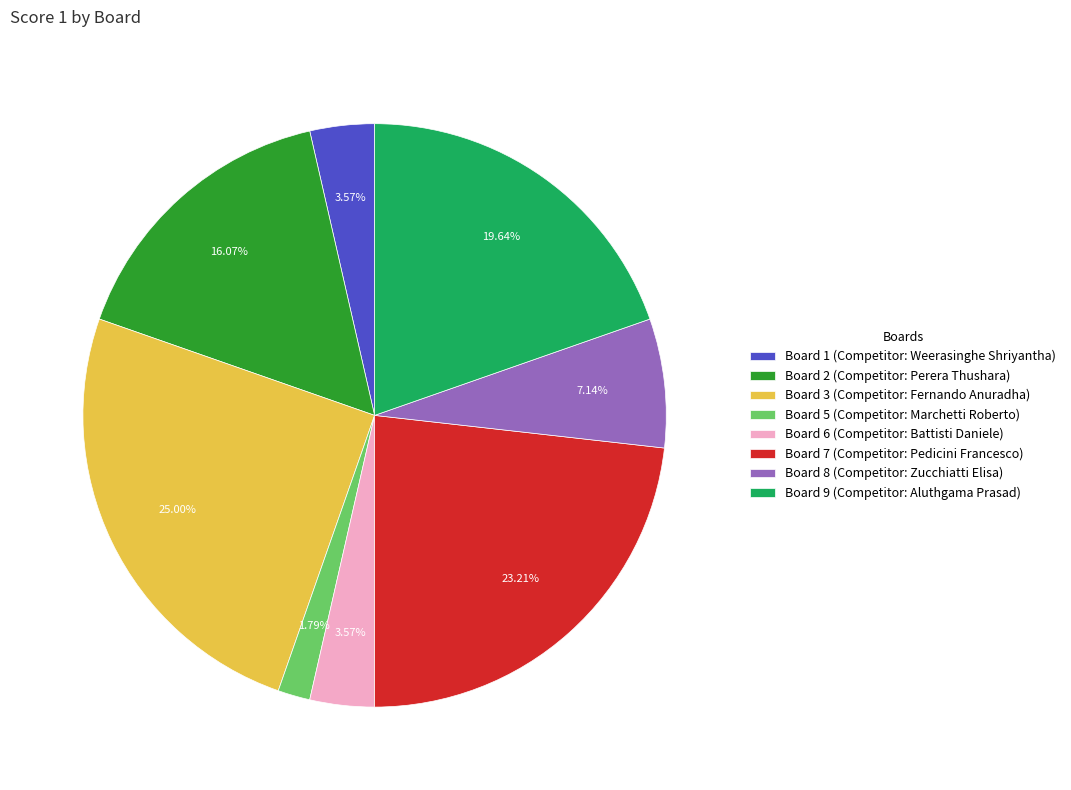

Approximately how many times larger is the value at Board 1 (Competitor: Weerasinghe Shriyantha) compared to Board 8 (Competitor: Zucchiatti Elisa)?

0.5